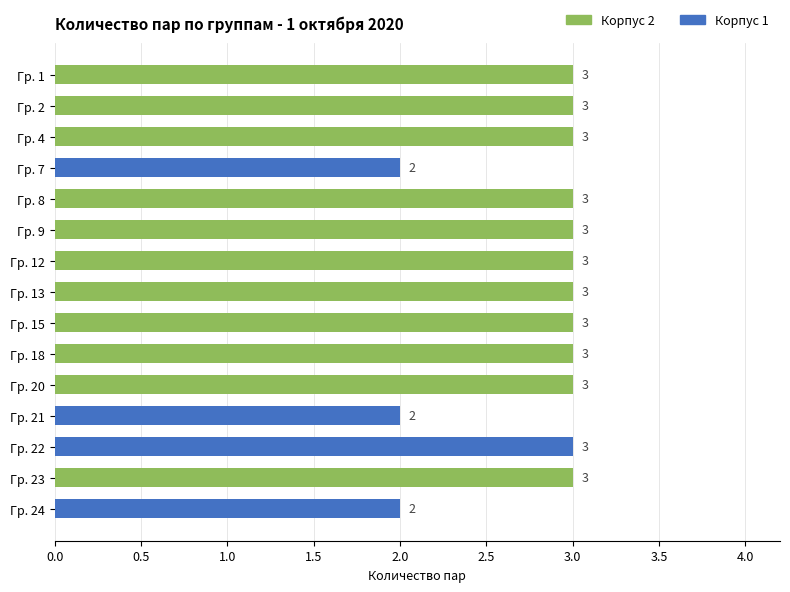

What is the maximum value shown in the chart?

3